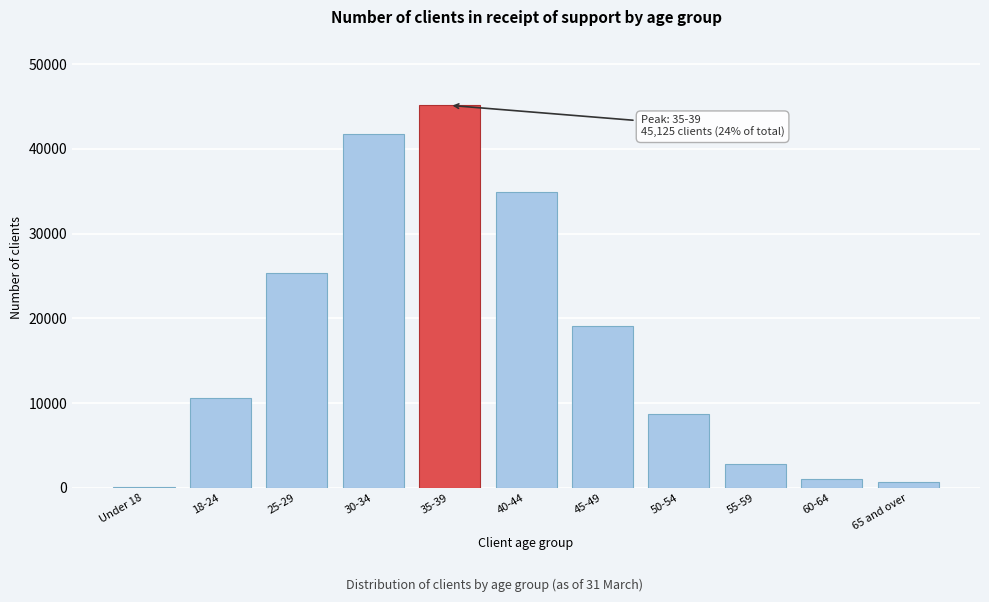

Reading right to left, extract all data points from this chart.

65 and over=715	60-64=1080	55-59=2770	50-54=8745	45-49=19070	40-44=34955	35-39=45125	30-34=41705	25-29=25380	18-24=10585	Under 18=100